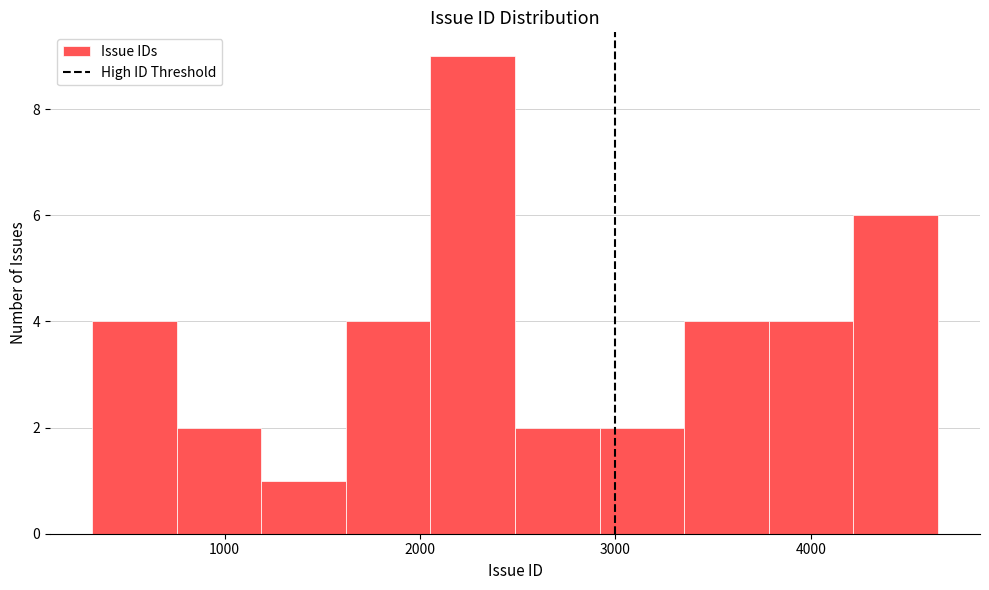

Reading left to right, transcribe this chart: for each bar, give the range it covers on the x-axis and its height. Neither the bar edges nor the heights are printed on the chart, so give them approximately, as read against the axes.

300 to 800: 4
800 to 1200: 2
1200 to 1600: 1
1600 to 2100: 4
2100 to 2500: 9
2500 to 2900: 2
2900 to 3400: 2
3400 to 3800: 4
3800 to 4200: 4
4200 to 4700: 6